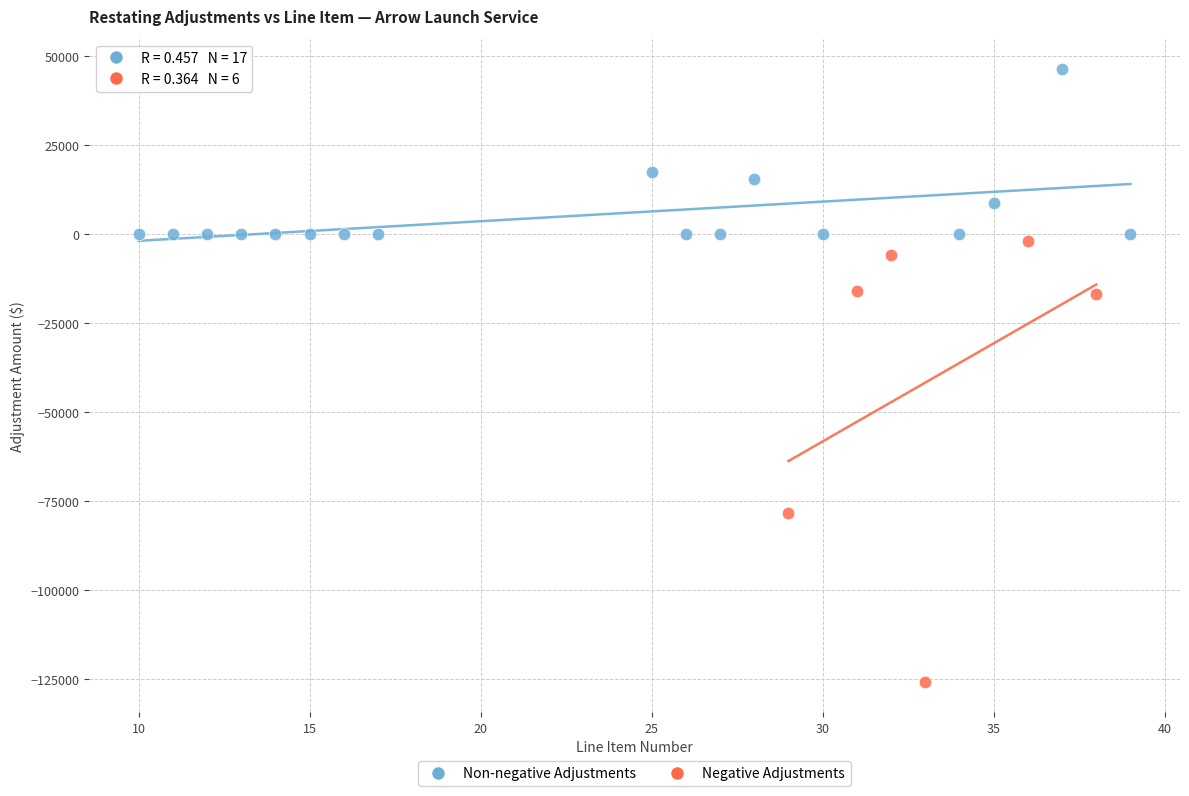

Which series has the largest Y range (max minus min)?

Negative Adjustments